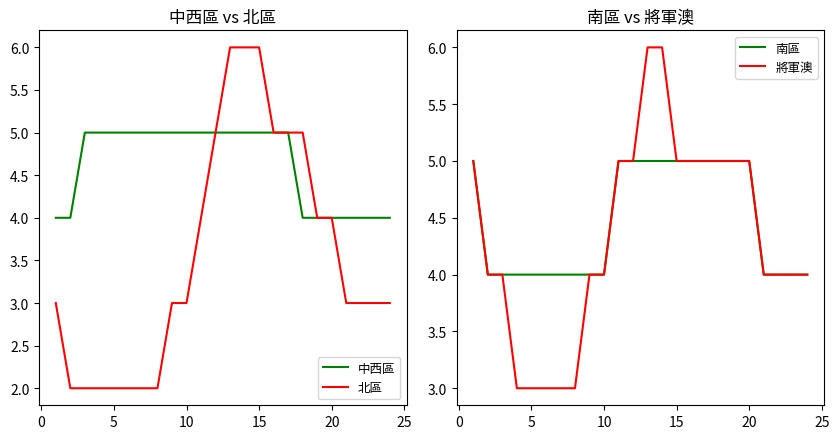

True or false: 南區 has more than 1 interior local peaks.

False